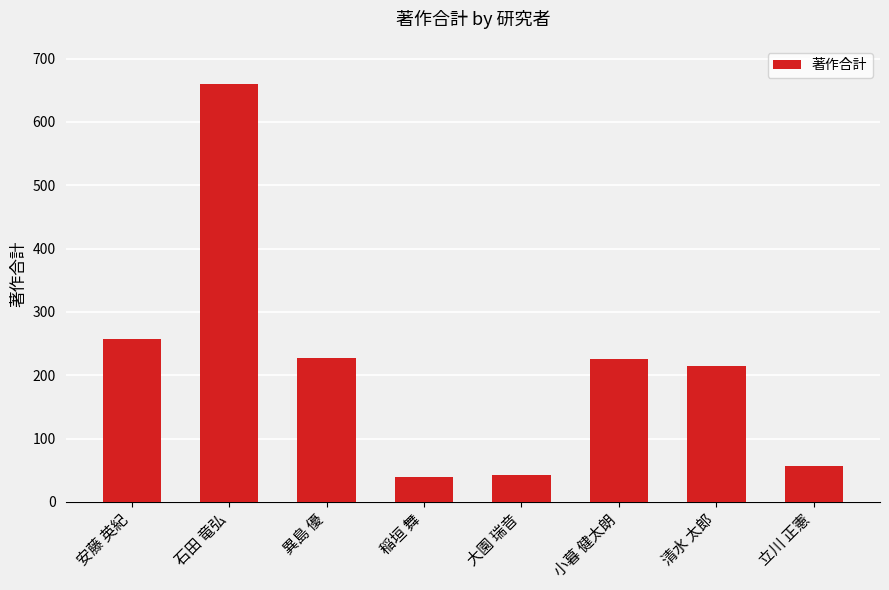

What is the label of the 5th bar from the left?

大園 瑞音